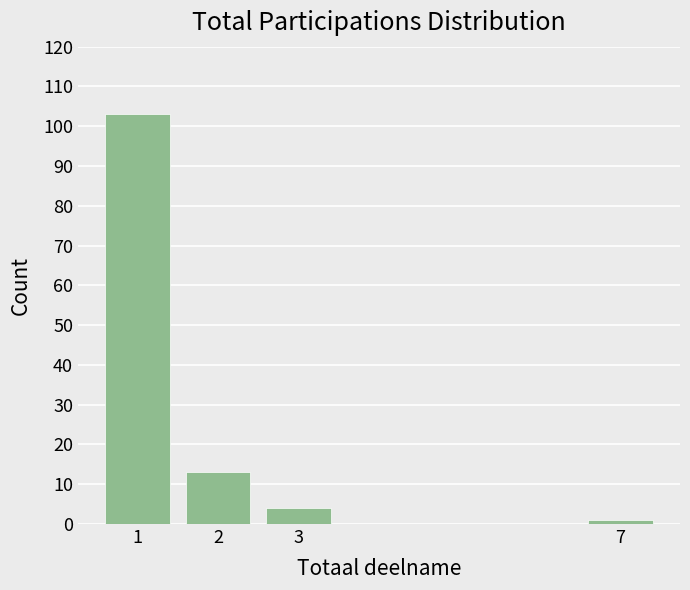

Reading left to right, what are all the values shown in this chart?

1=103	2=13	3=4	7=1